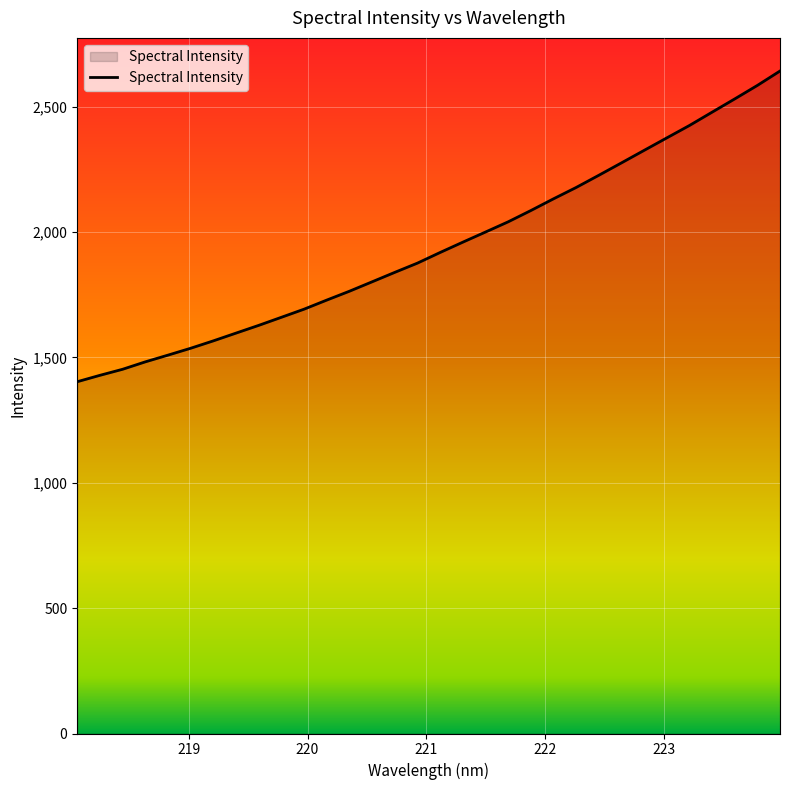

Reading right to left, transcribe all the data shown in this chart.

2642.7	2585.2	2531.4	2478.5	2425.4	2375.9	2326.1	2276.3	2226.8	2178.1	2132.9	2086.1	2041.1	2000.4	1960.0	1918.9	1876.4	1839.6	1801.9	1764.3	1729.0	1692.7	1660.3	1628.1	1597.2	1566.3	1536.7	1509.3	1482.5	1452.9	1428.7	1403.2